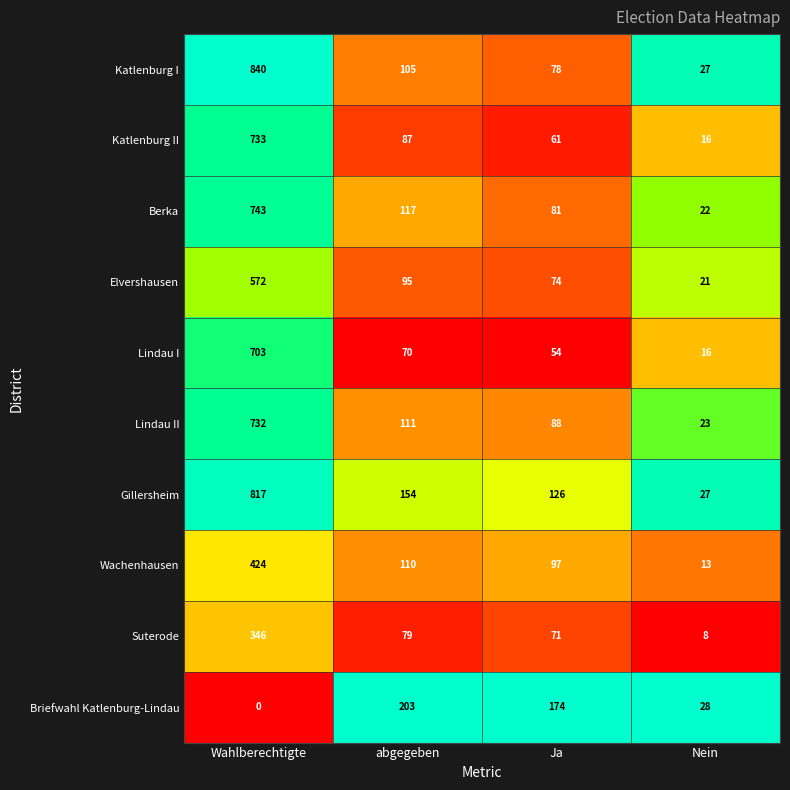

What is the total value across all series at abgegeben?

1131